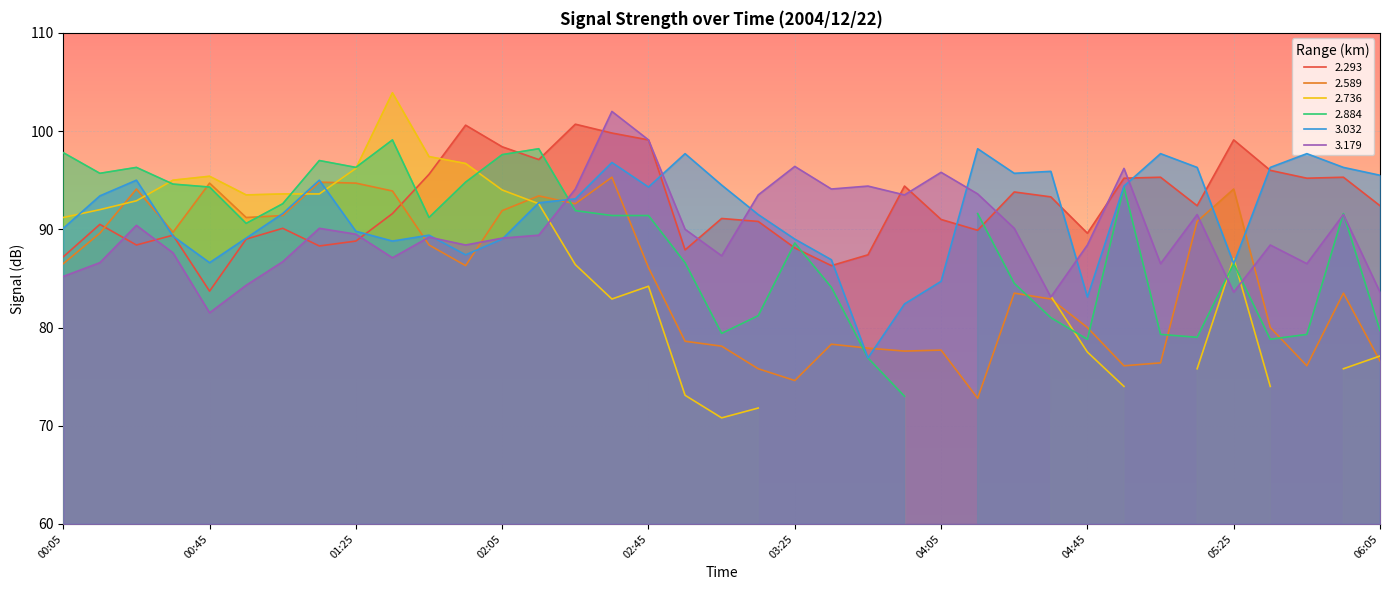

How many data points does each series have?

37